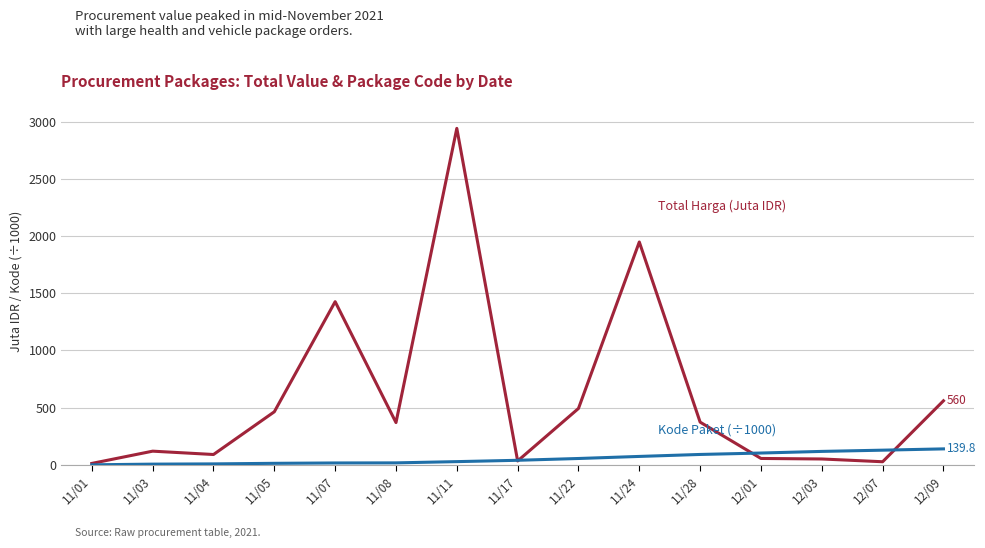

Which category has the highest value across all series?

11/11